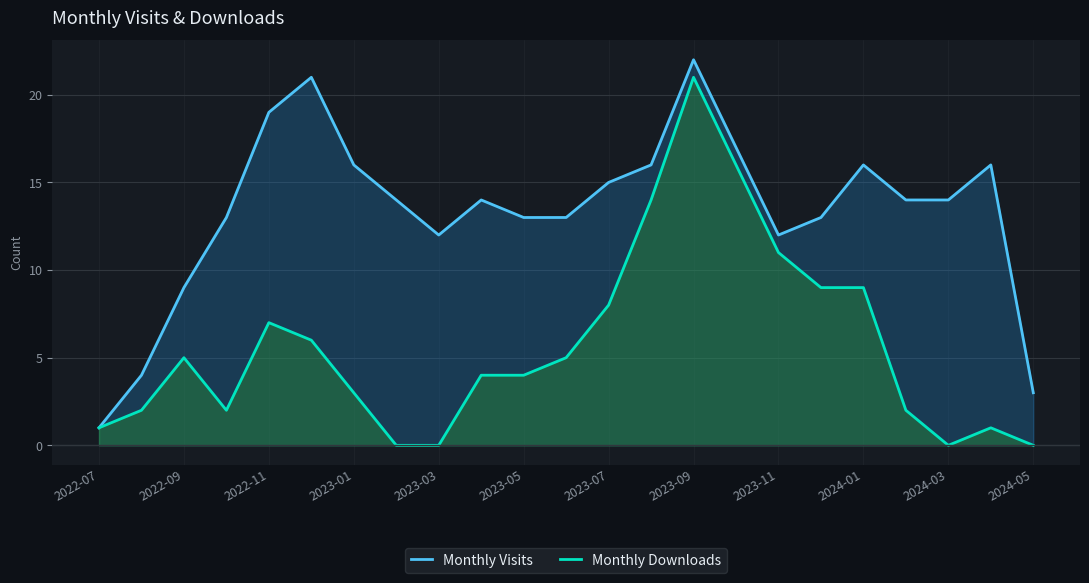

At which label does Monthly Visits reach its peak?

2023-09